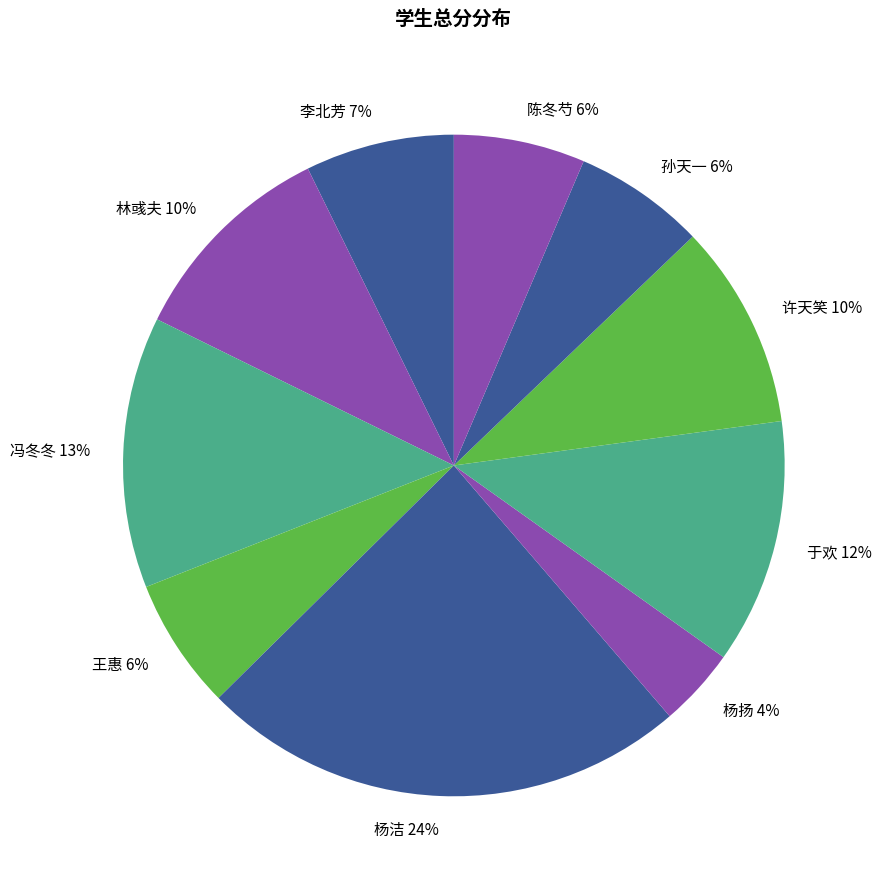

To the nearest percent, what is the difference between the largest and smallest slice percentages?

20%